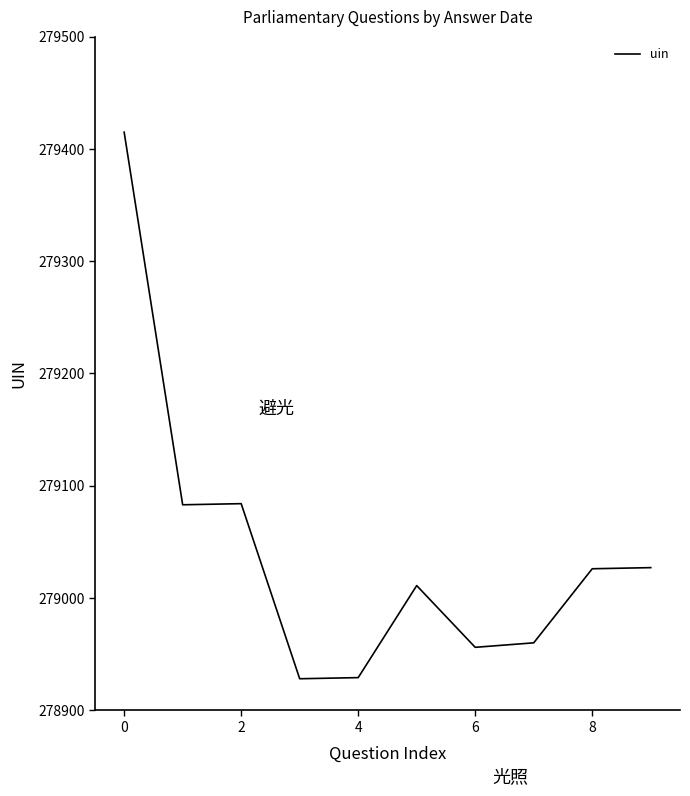

What is the minimum value shown in the chart?

278928